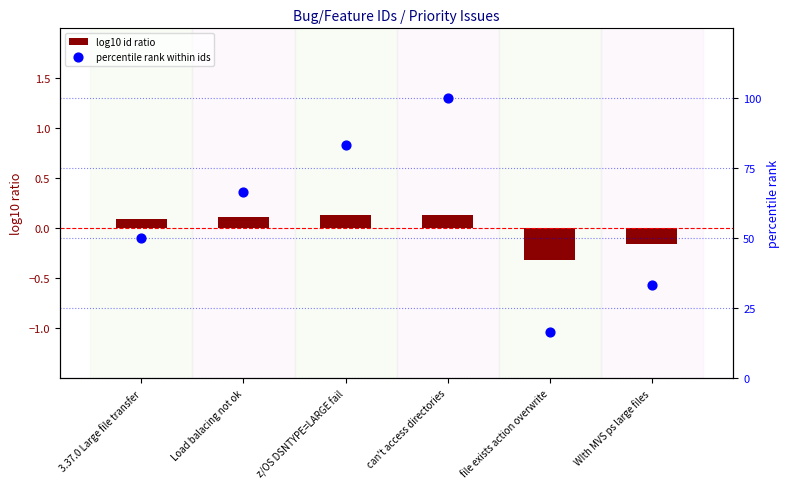

Which series has the largest total across all categories?

percentile rank within ids